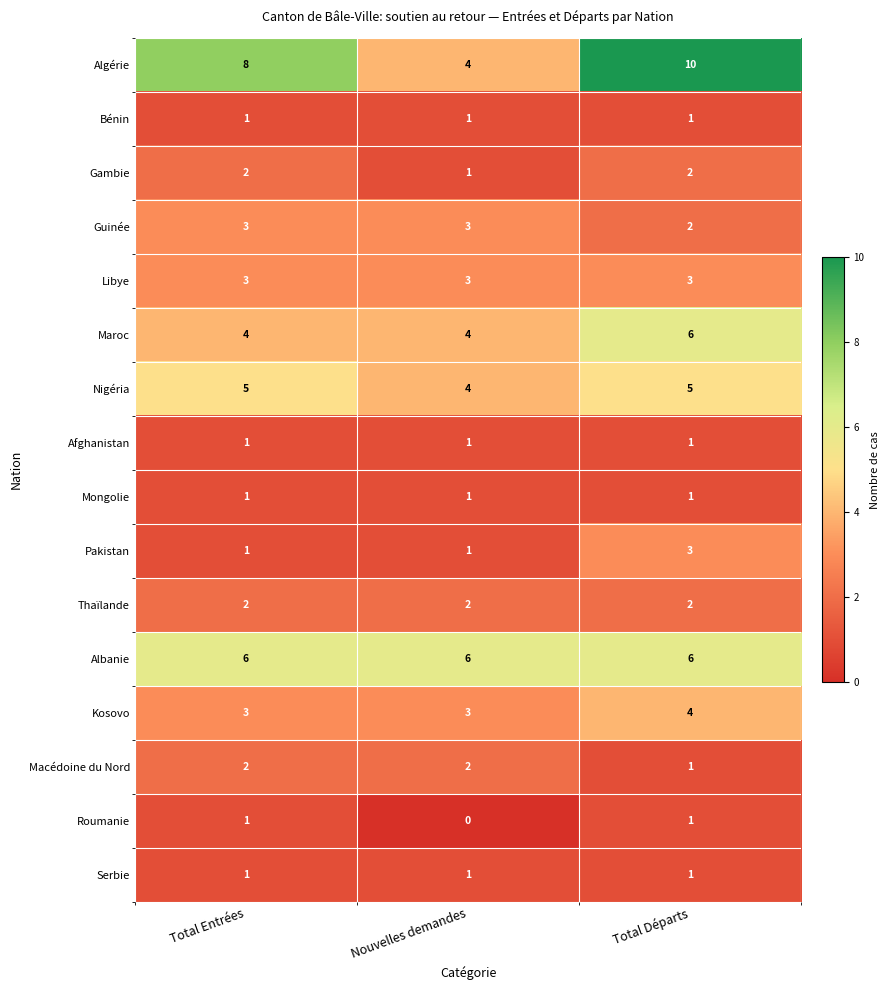

Count the Pakistan values in the range 1 to 3.

3